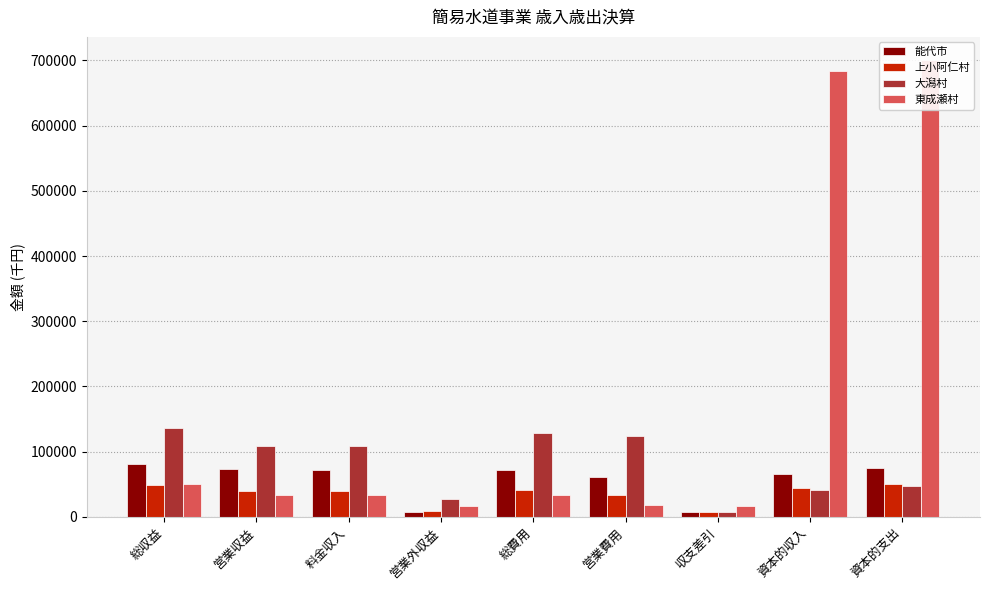

What is the sum of all 大潟村 values?

730467